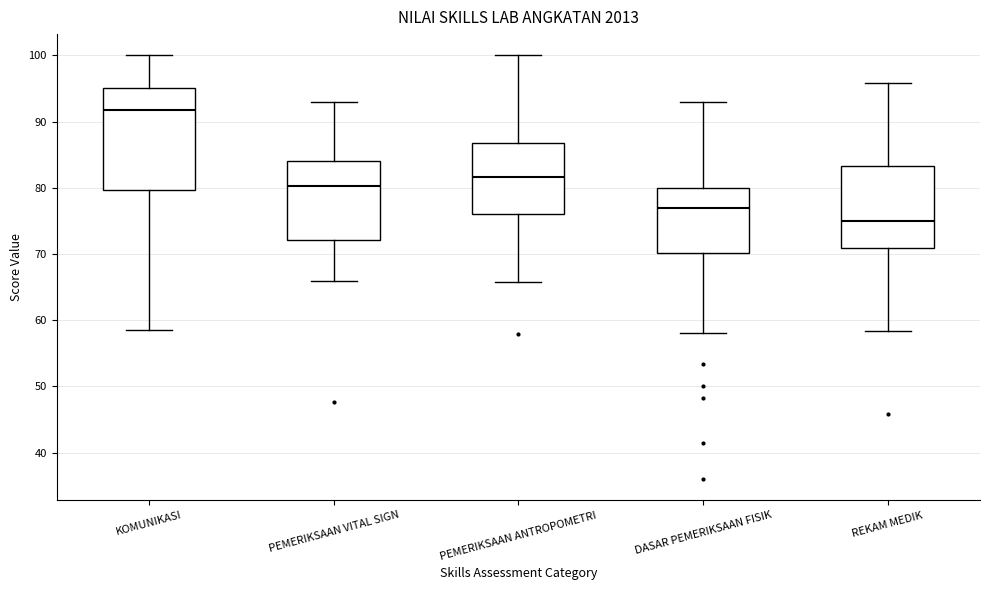

Reading left to right, transcribe this box plot: for each box, give where its median line is, the range the box spans, and where its two whiskers end, as read against the y-axis. The values are not printed on the chart, so give them approximately, as read against the axis.

KOMUNIKASI: median 92, box 80 to 95, whiskers 59 to 100
PEMERIKSAAN VITAL SIGN: median 80, box 72 to 84, whiskers 66 to 93
PEMERIKSAAN ANTROPOMETRI: median 82, box 76 to 87, whiskers 66 to 100
DASAR PEMERIKSAAN FISIK: median 77, box 70 to 80, whiskers 58 to 93
REKAM MEDIK: median 75, box 71 to 83, whiskers 58 to 96